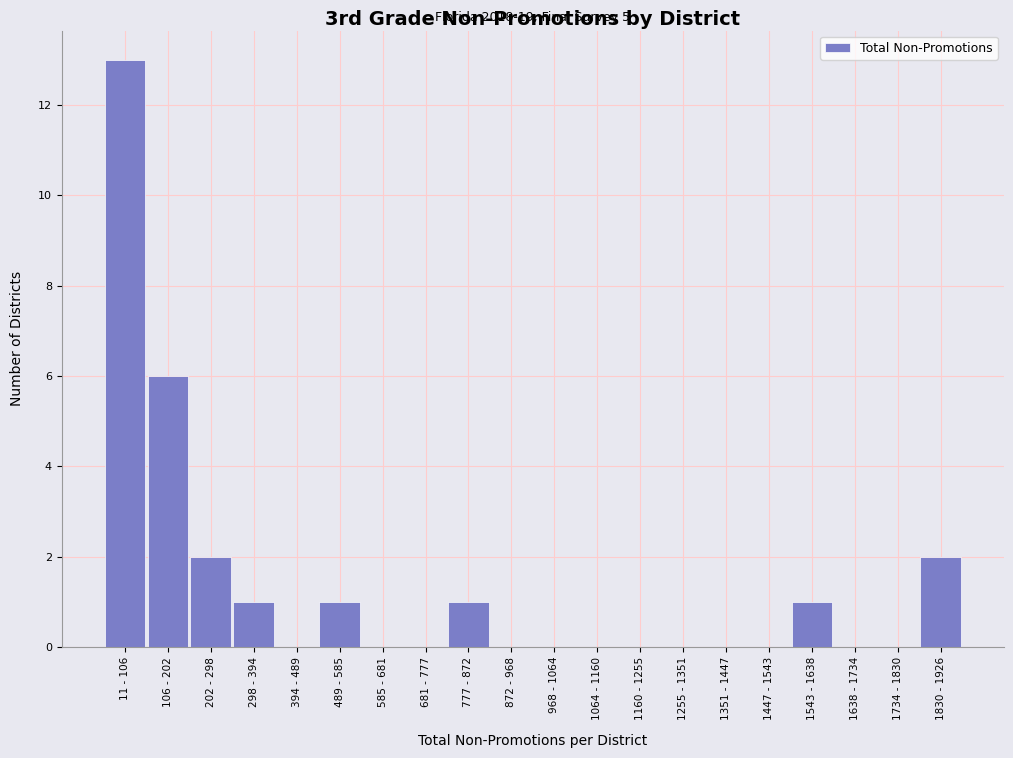

Reading left to right, extract all data points from this chart.

11 - 106=13	106 - 202=6	202 - 298=2	298 - 394=1	394 - 489=0	489 - 585=1	585 - 681=0	681 - 777=0	777 - 872=1	872 - 968=0	968 - 1064=0	1064 - 1160=0	1160 - 1255=0	1255 - 1351=0	1351 - 1447=0	1447 - 1543=0	1543 - 1638=1	1638 - 1734=0	1734 - 1830=0	1830 - 1926=2